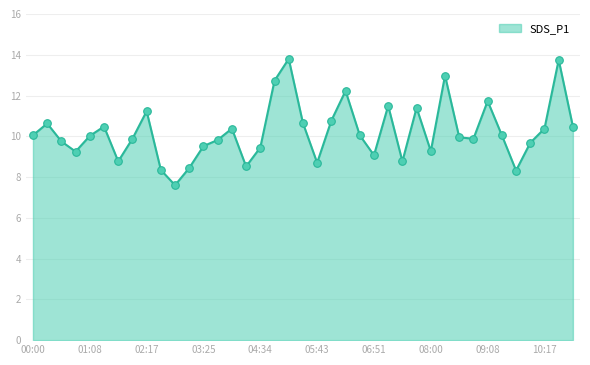

What is the difference between the maximum and minimum values?

6.2